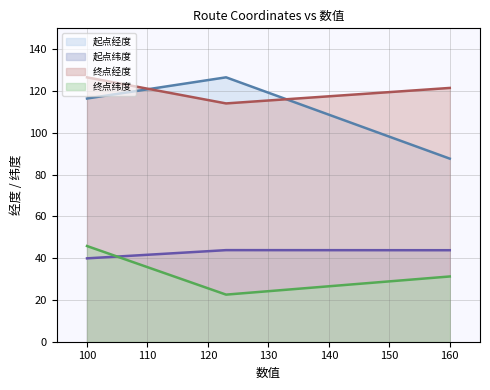

What is the total value across all series at 100?

328.7